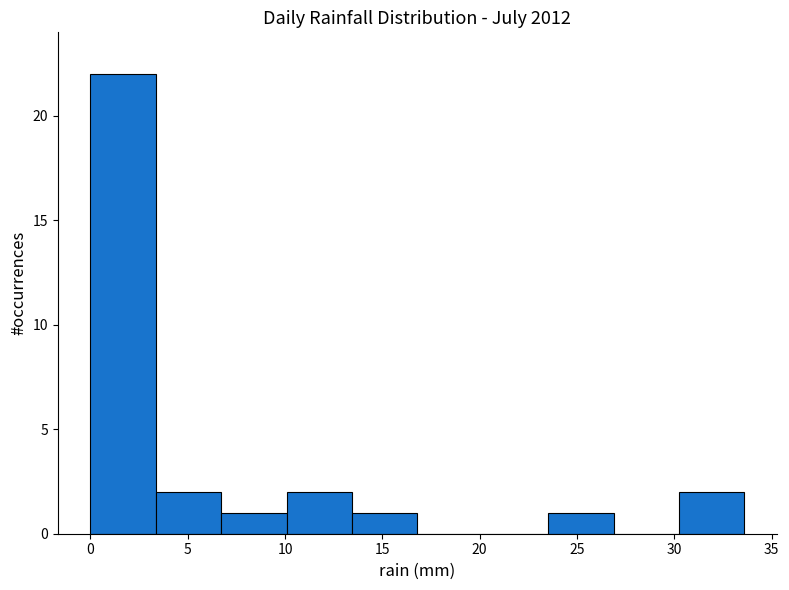

Which range on the x-axis has the tallest bar?

0.0 to 3.5